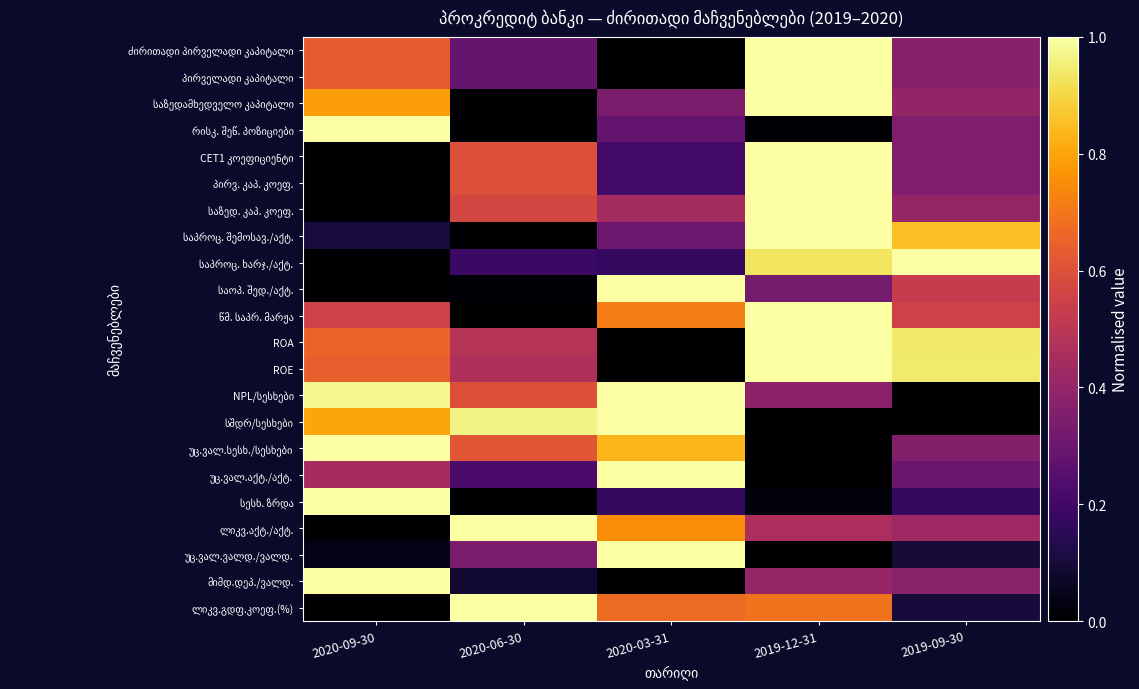

Which has a higher value, 2020-09-30 or 2019-09-30?

2020-09-30